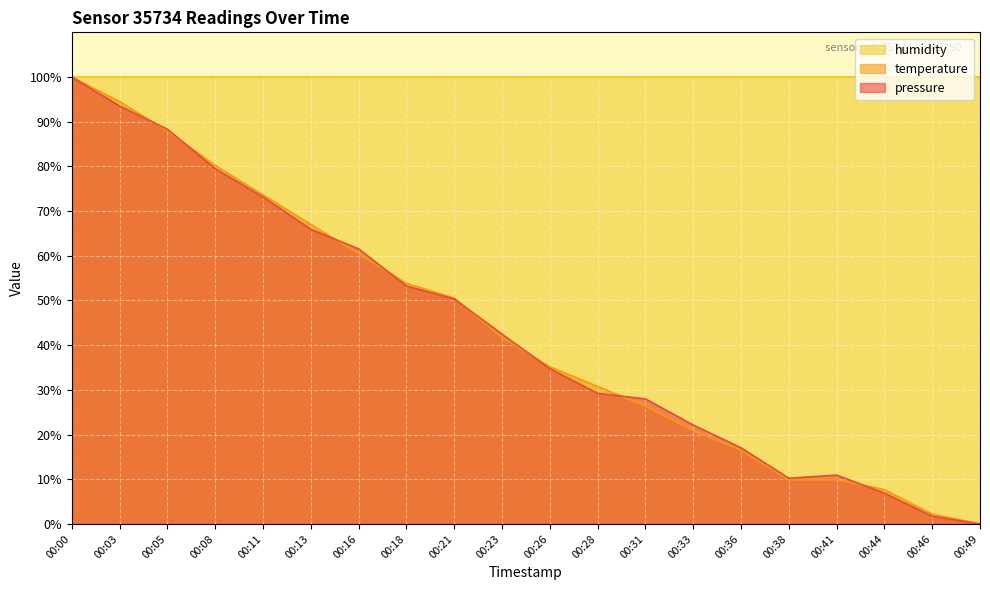

What is the difference between the maximum and minimum values in the pressure series?

100.0